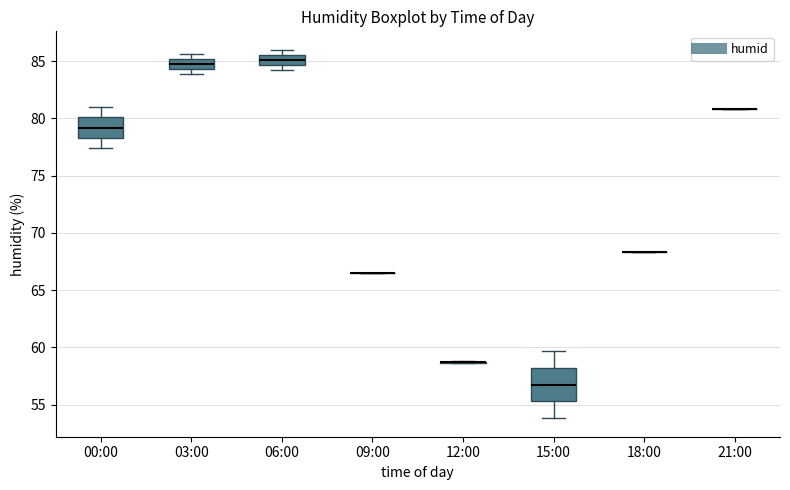

Comparing the boxes themselves (not the whiskers), which one is the tallest?

15:00